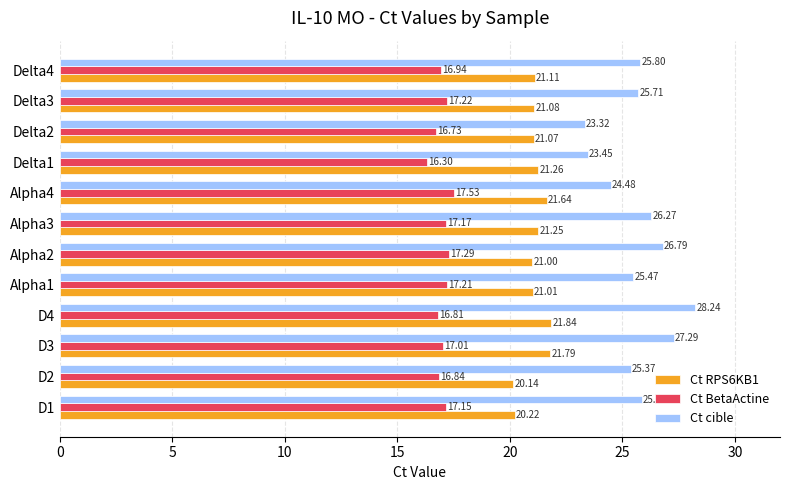

Rank the categories by Ct RPS6KB1 value from lowest to highest.

D2, D1, Alpha2, Alpha1, Delta2, Delta3, Delta4, Alpha3, Delta1, Alpha4, D3, D4